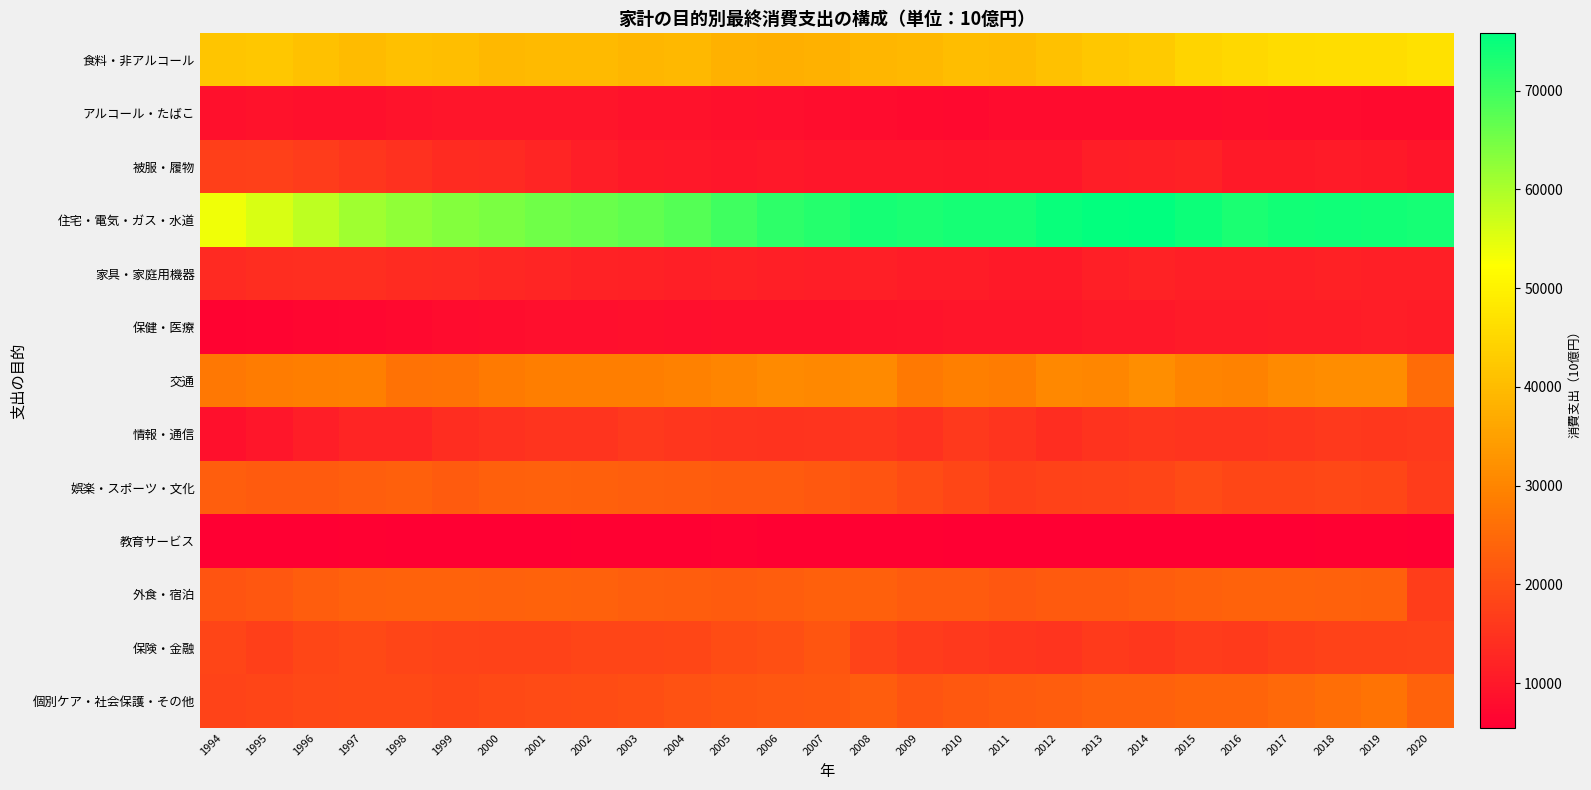

How many data points does each series have?

27